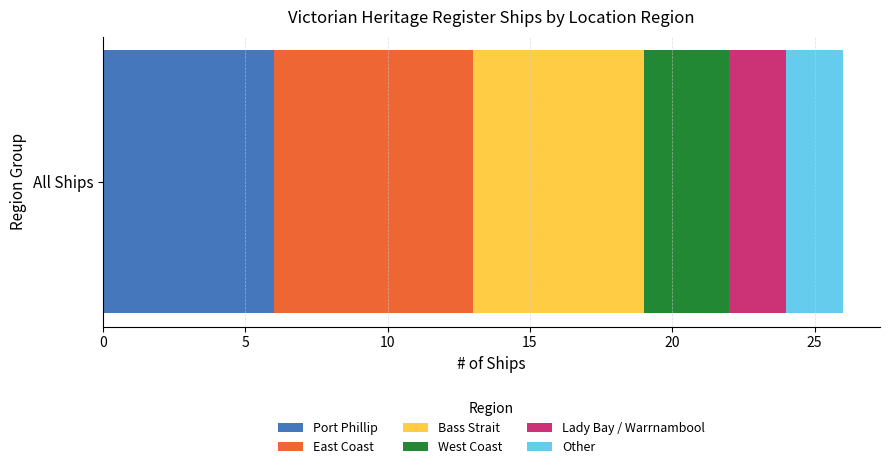

What is the highest value of the Port Phillip series?

6